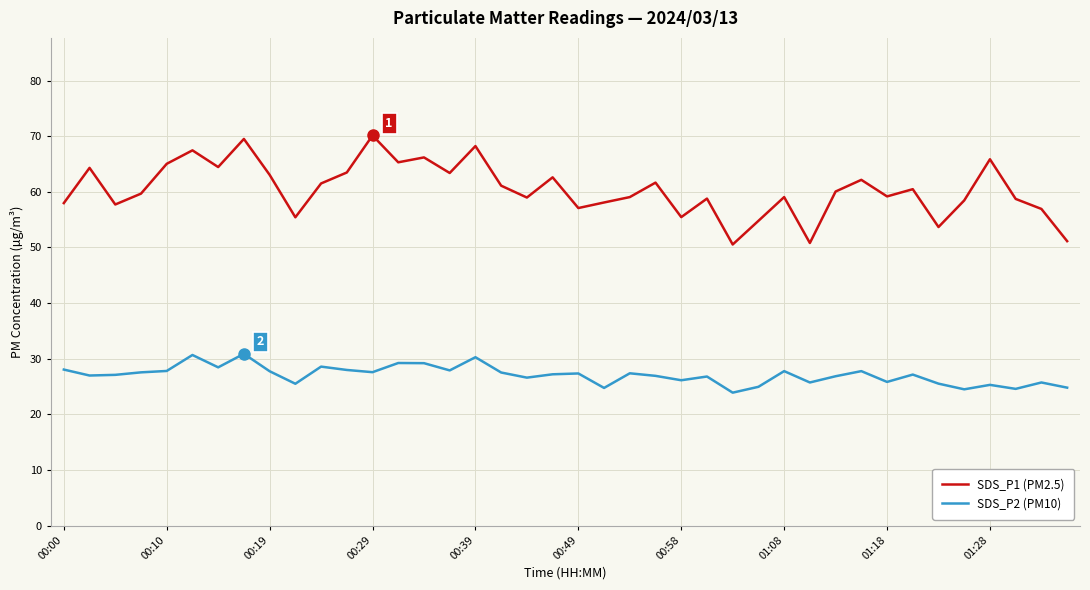

True or false: SDS_P1 (PM2.5) has more than 1 interior local peaks.

True